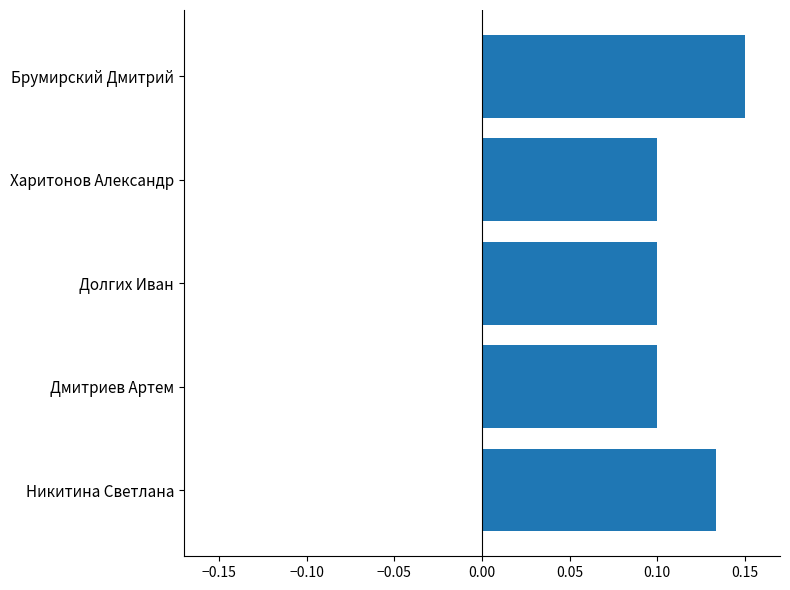

What is the sum of all values?

0.6